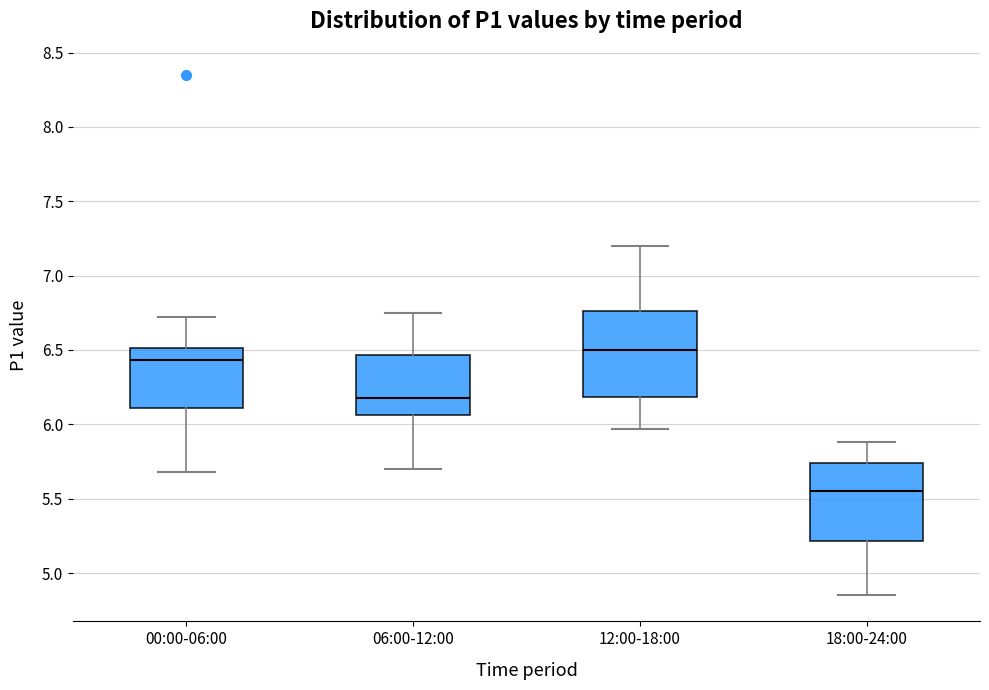

Which box's median line is the highest?

12:00-18:00